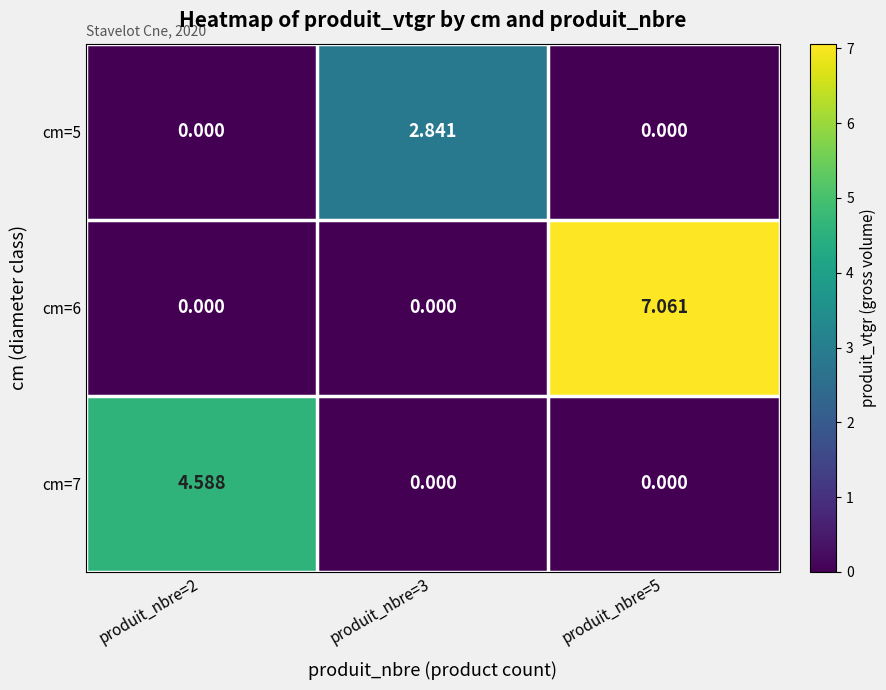

Is the value of cm=7 at produit_nbre=3 greater than the value of cm=6 at produit_nbre=5?

No